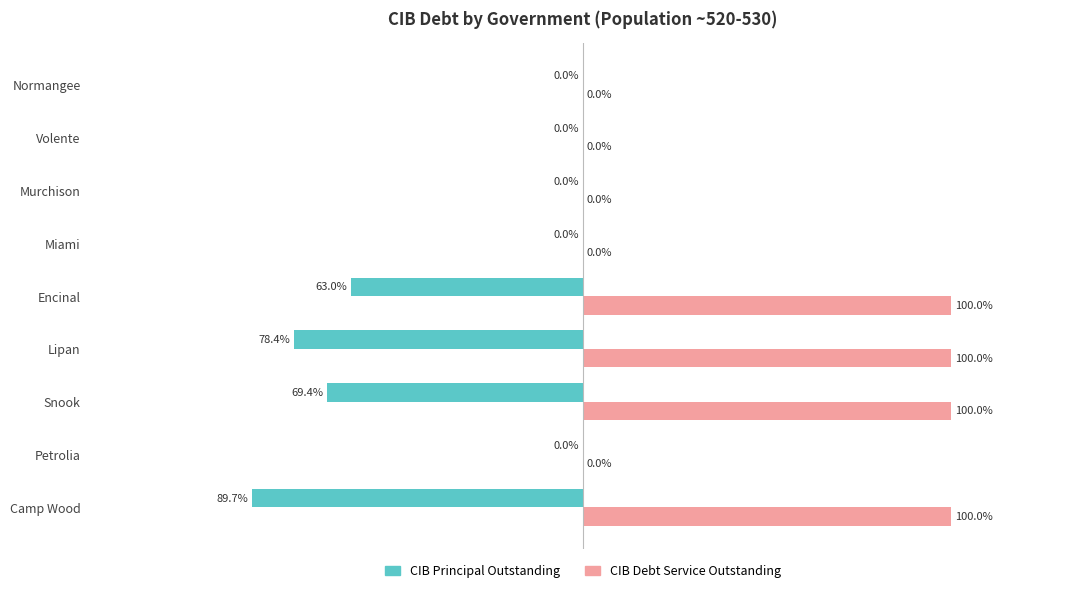

What are all the series names shown in the legend?

CIB Principal Outstanding, CIB Debt Service Outstanding